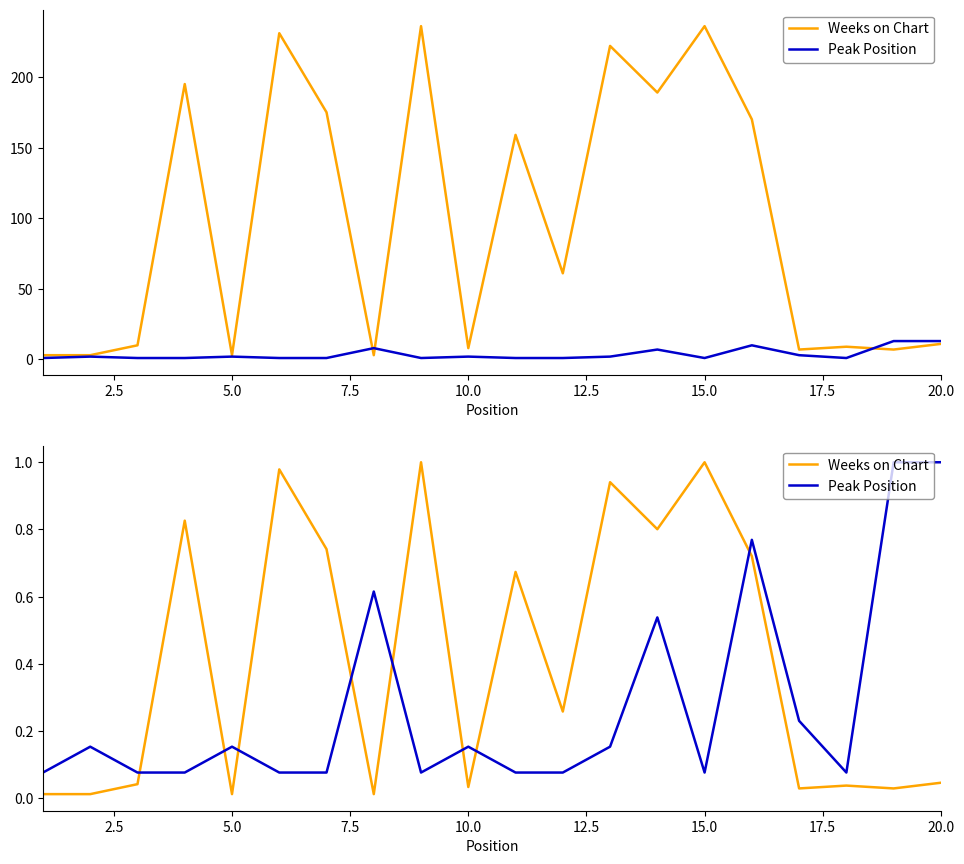

How many lines are shown in the chart?

2